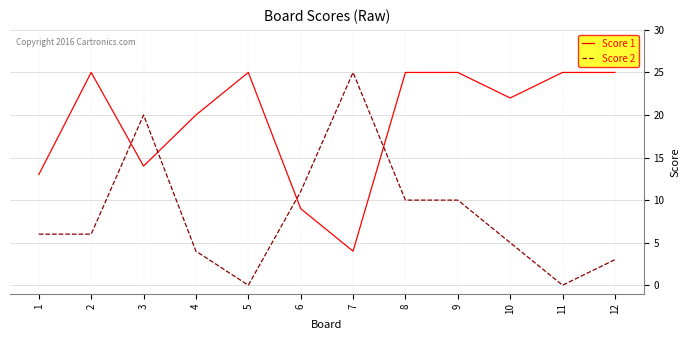

What is the difference between the maximum and second lowest values in the Score 1 series?

16